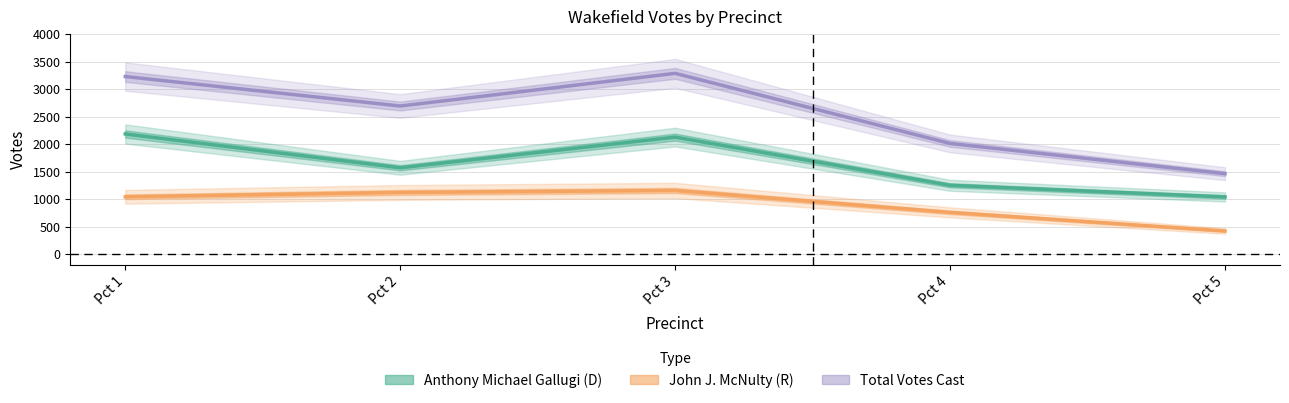

Where is Anthony Michael Gallugi (D) nearest to the value 1612?

Pct 2